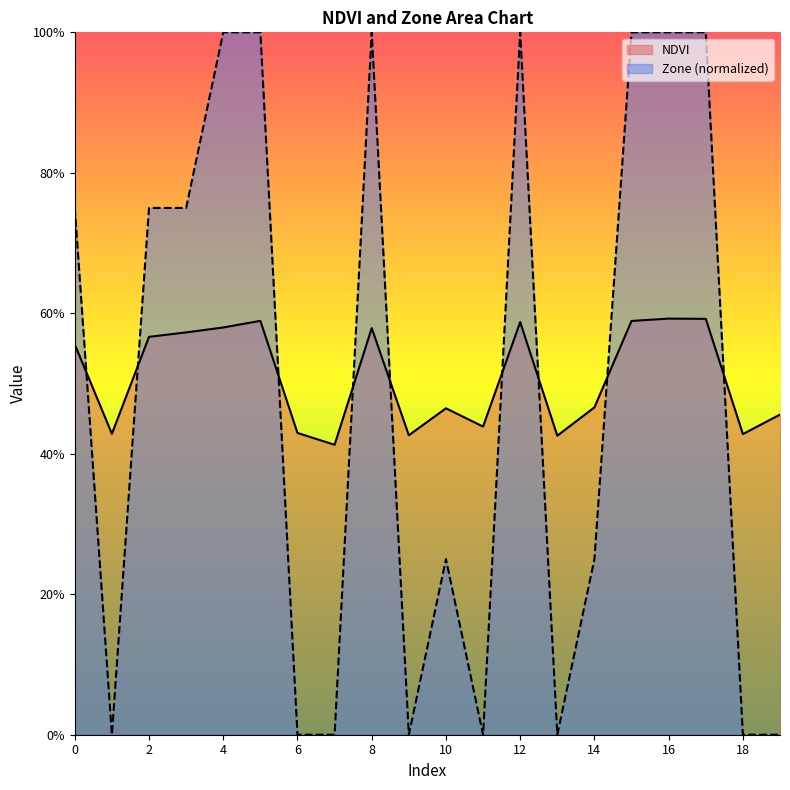

Which series has the largest total across all categories?

NDVI